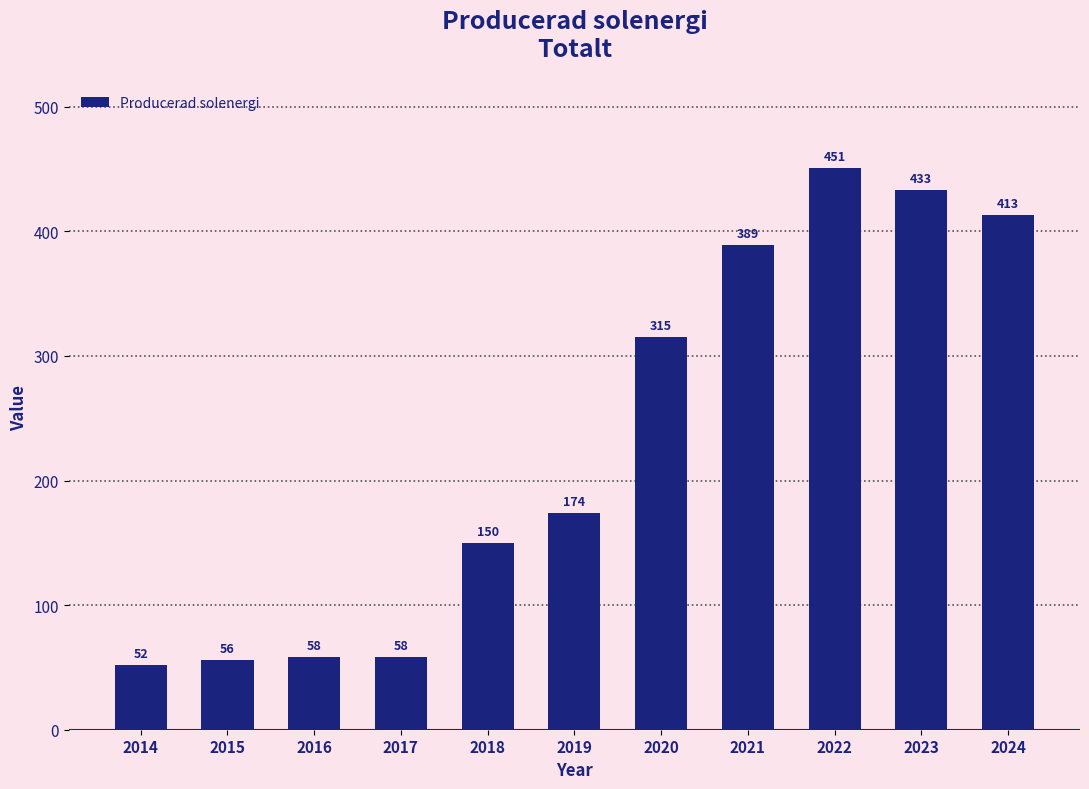

The value at 2017 is 15. True or false?

False